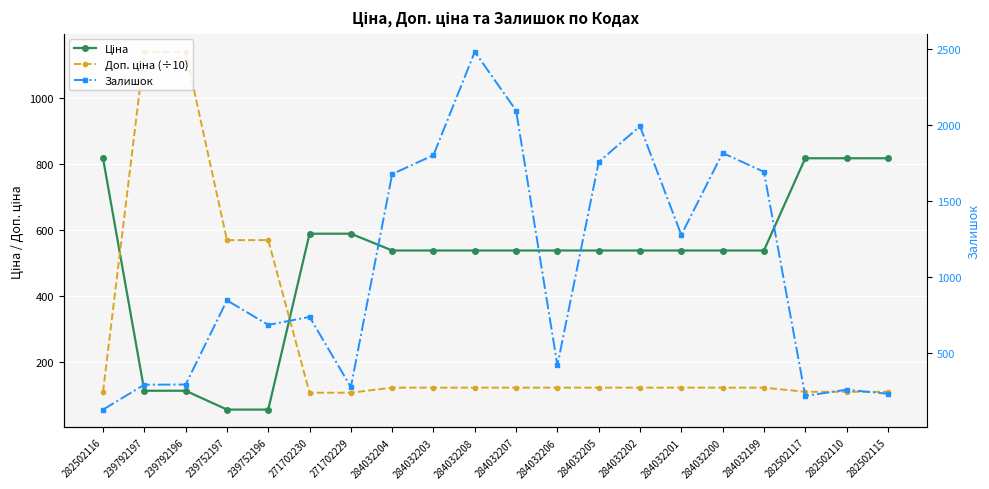

In Залишок, how many points are lower than both neighbors (excluding endpoints)?

5